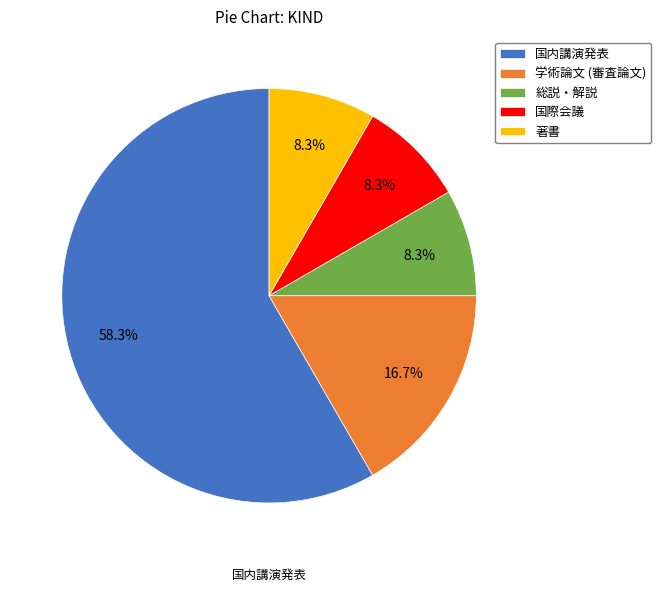

What is the largest slice in the pie chart?

国内講演発表